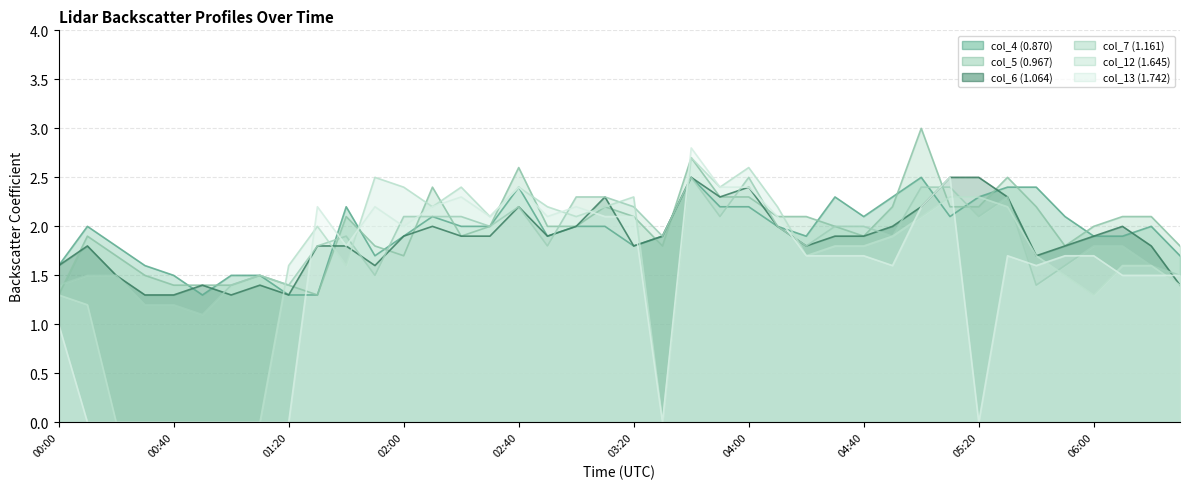

The col_13 (1.742) series shows 3.9 at 2013/01/25 02:10. True or false?

False